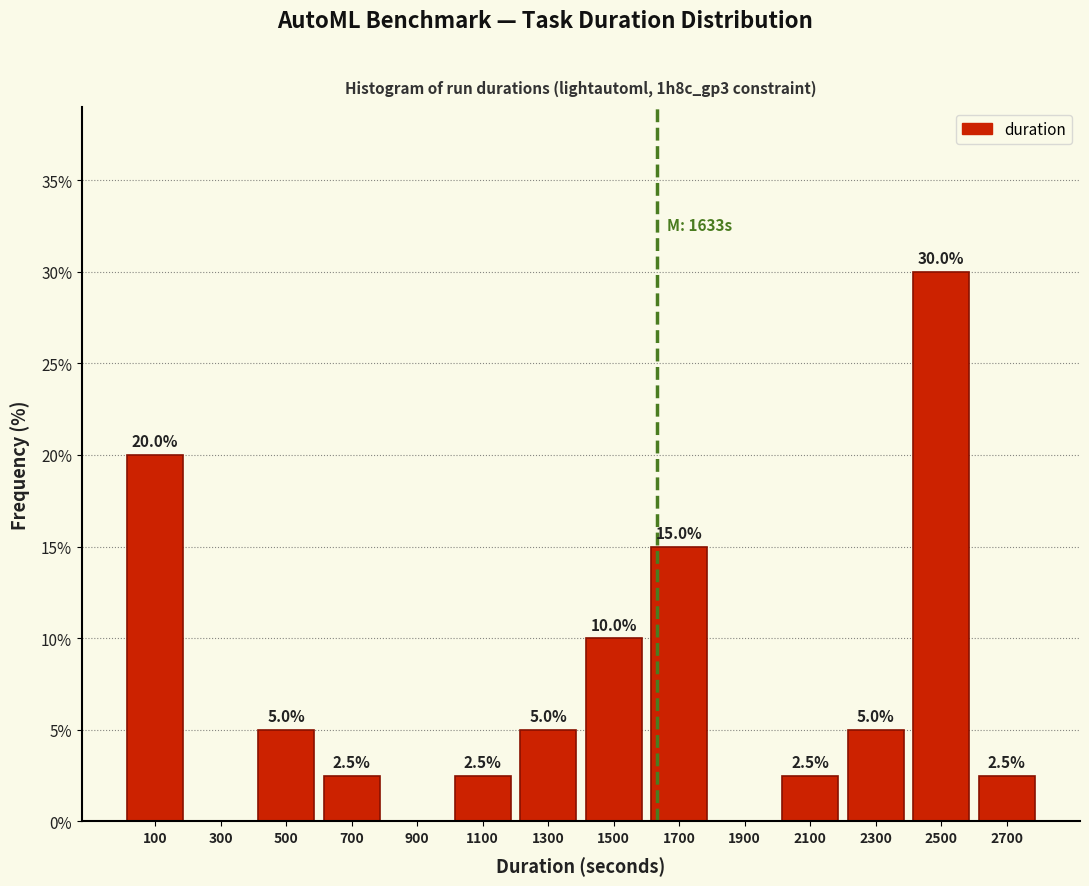

Which range on the x-axis has the tallest bar?

2400 to 2600